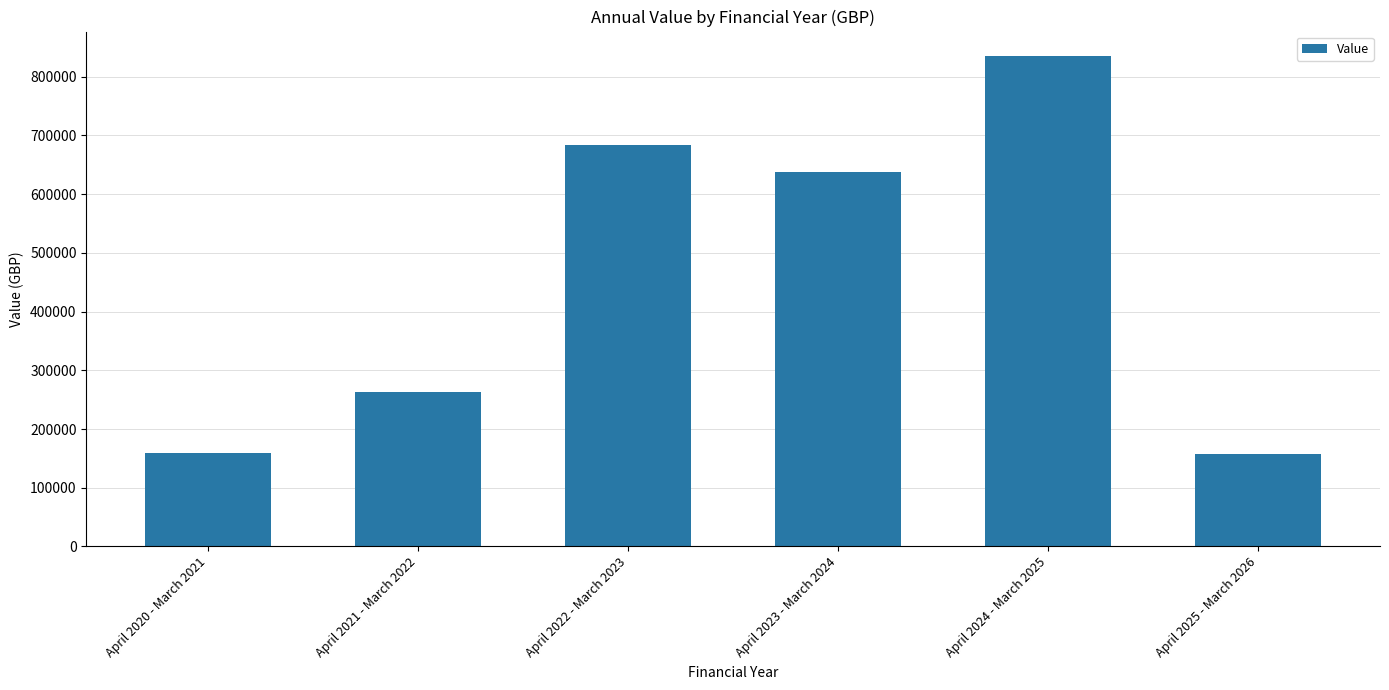

The value at April 2022 - March 2023 is 220868.6. True or false?

False